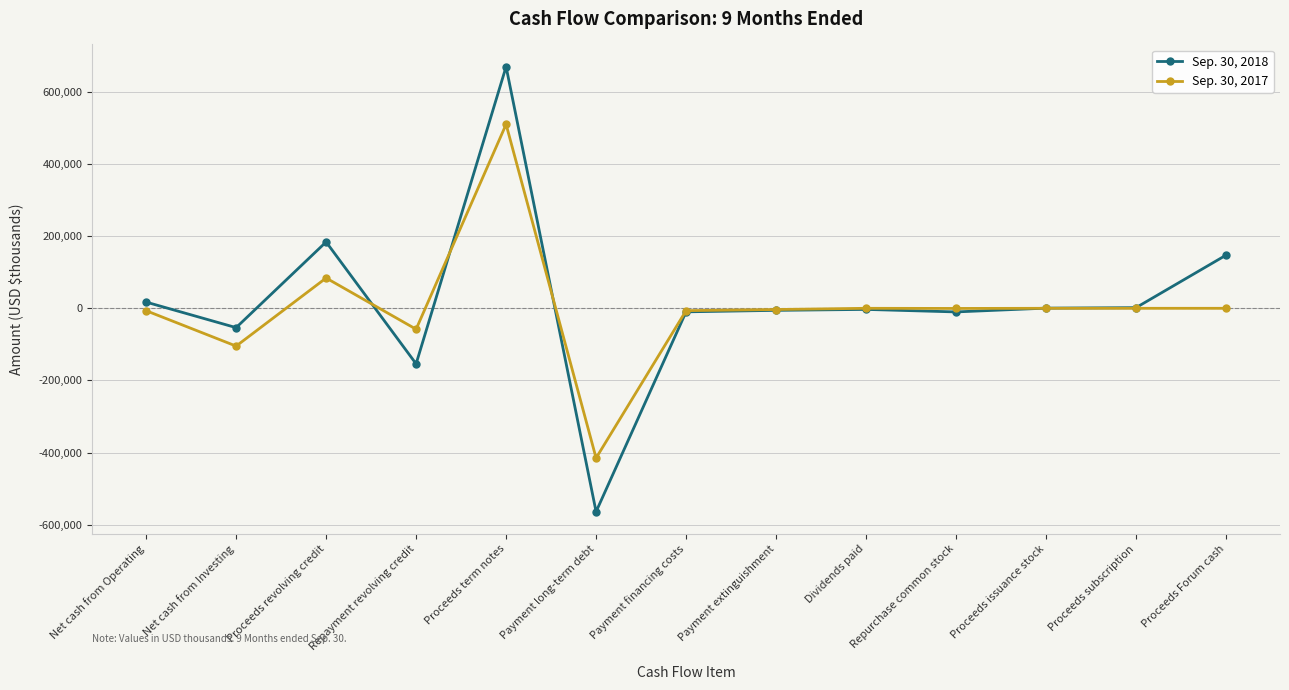

At which category is the sum across all series the highest?

Proceeds term notes